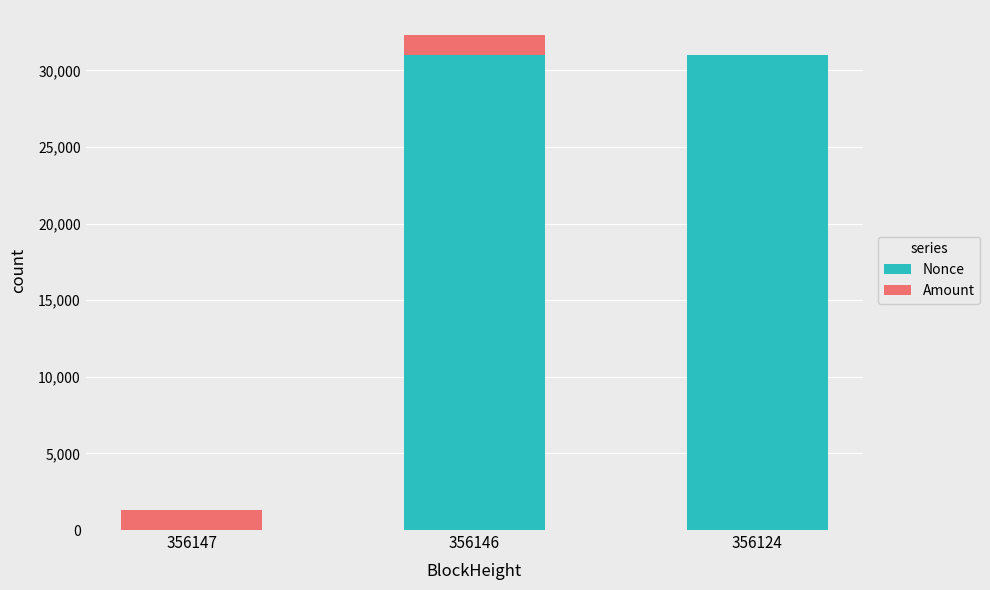

What are all the series names shown in the legend?

Nonce, Amount